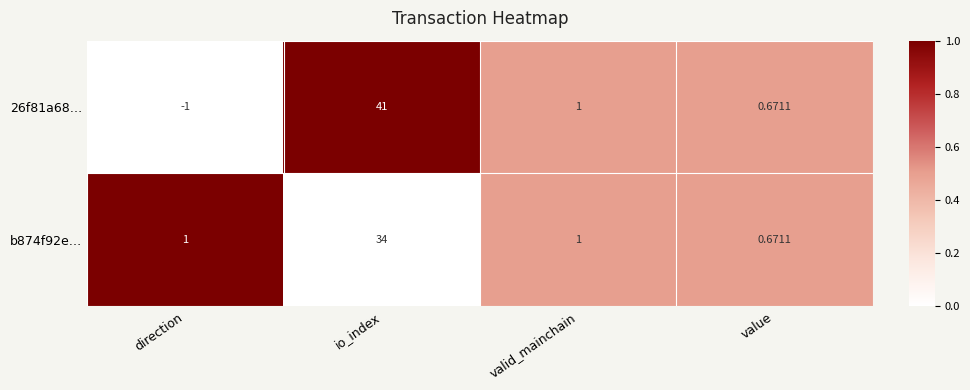

Which category has the highest value in the 26f81a68… series?

io_index